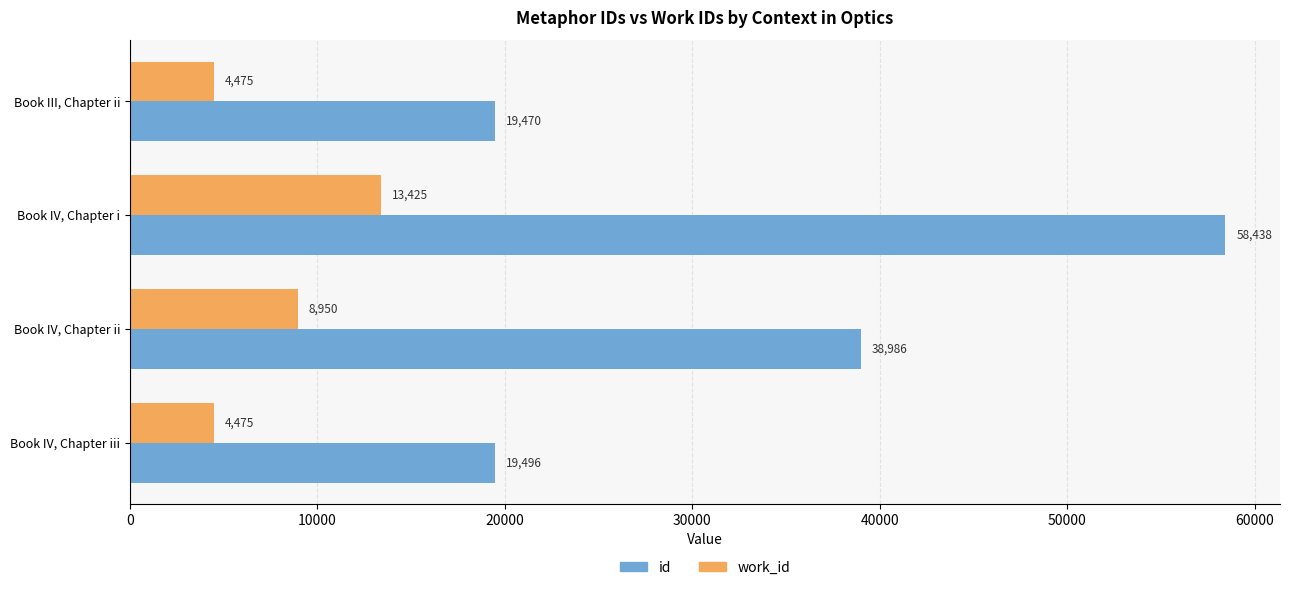

Rank the series by their average value, from lowest to highest.

work_id, id